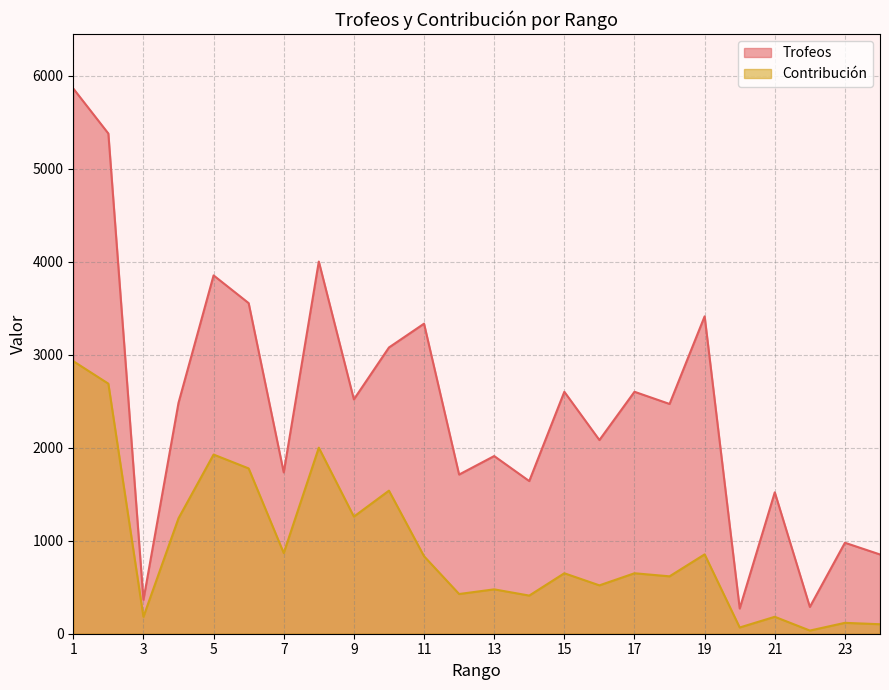

Is it true that Contribución equals 1358 at 2?

False